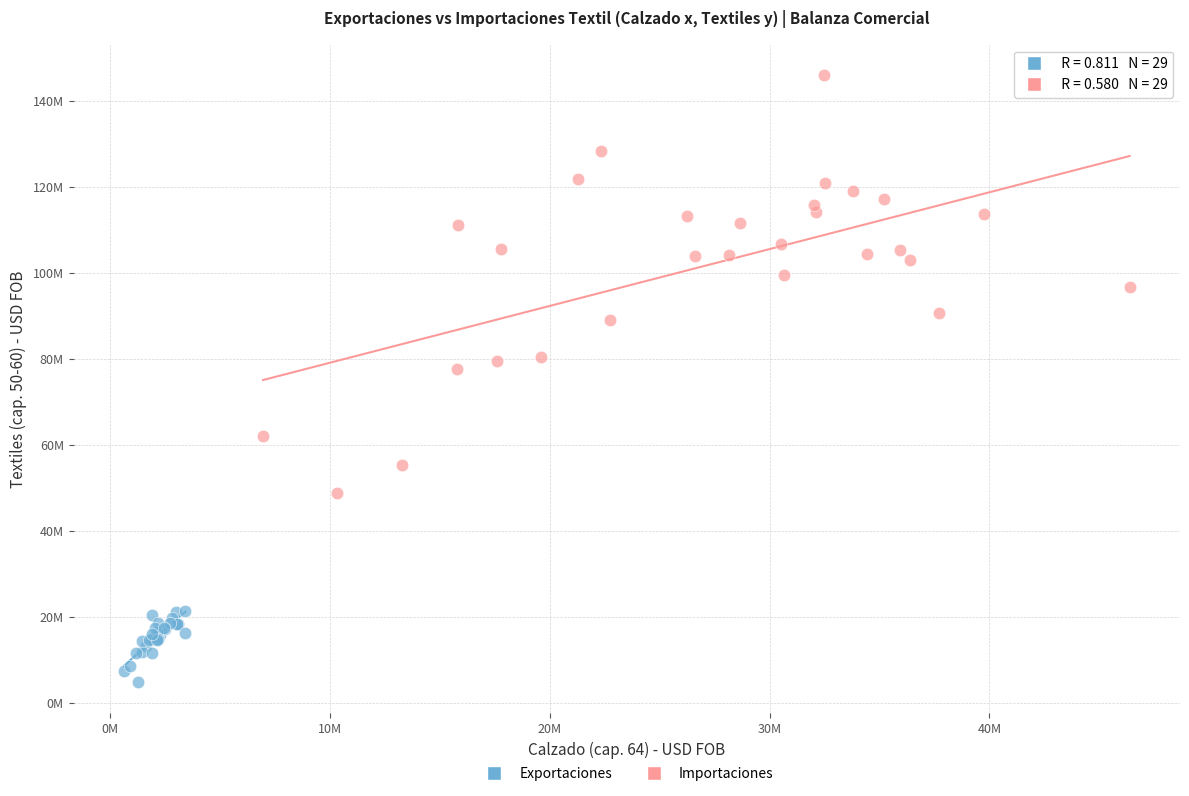

Which series has the largest Y range (max minus min)?

Importaciones